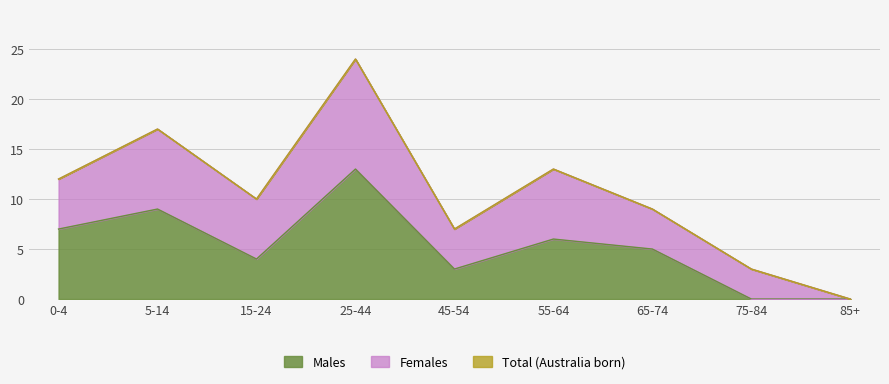

What is the difference between the Total values at 55-64 and 75-84?

10